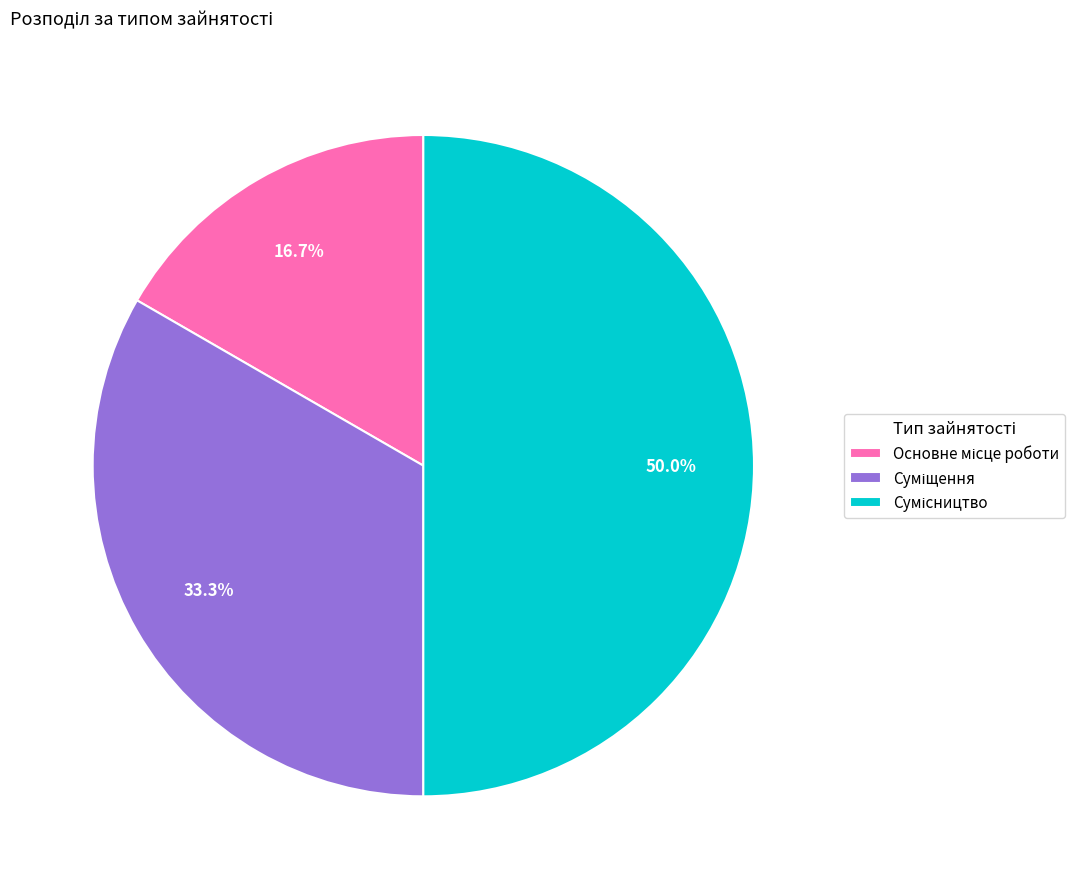

Is there any slice that represents more than half of the pie?

No